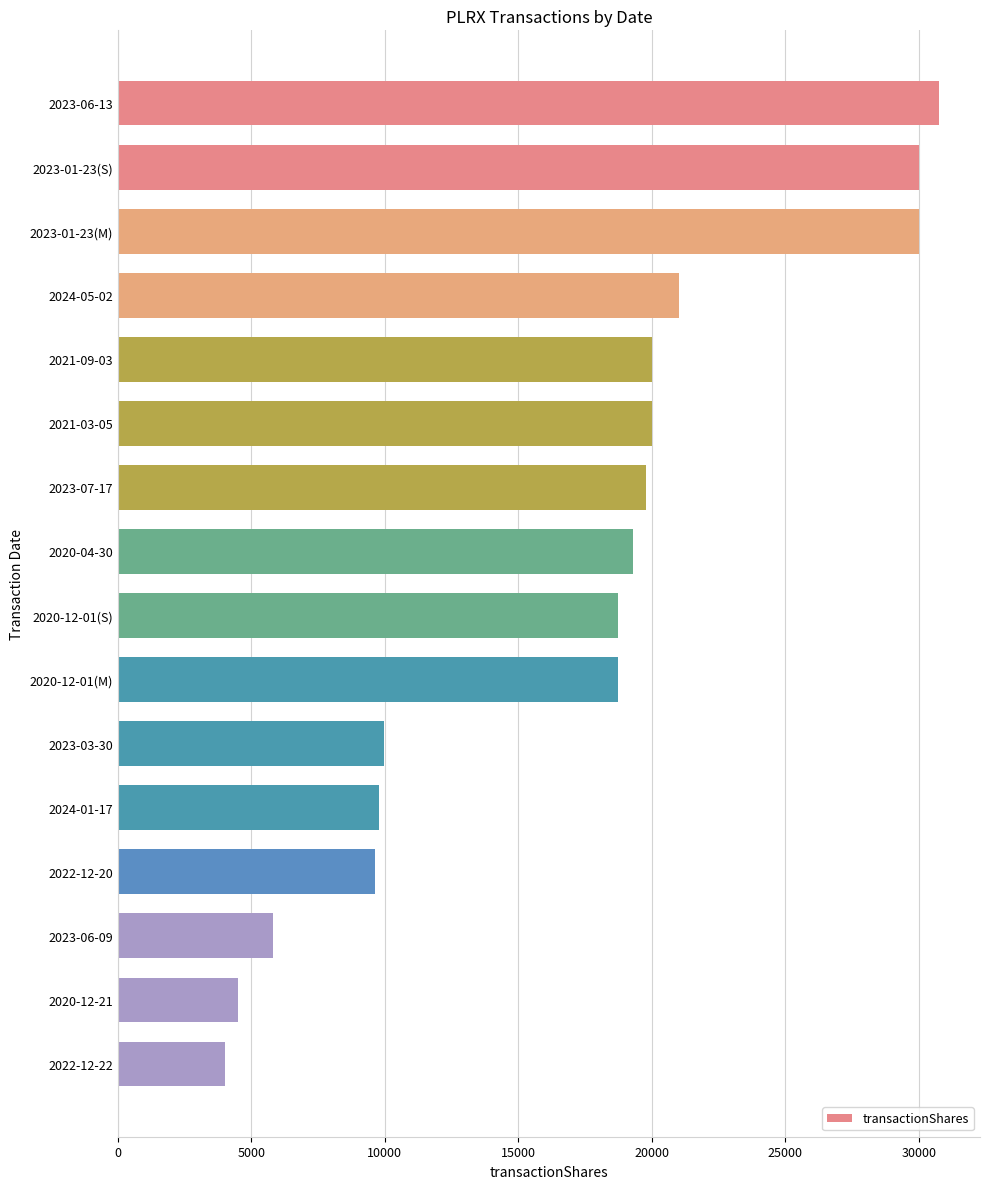

Which has a higher value, 2020-12-01(M) or 2021-03-05?

2021-03-05